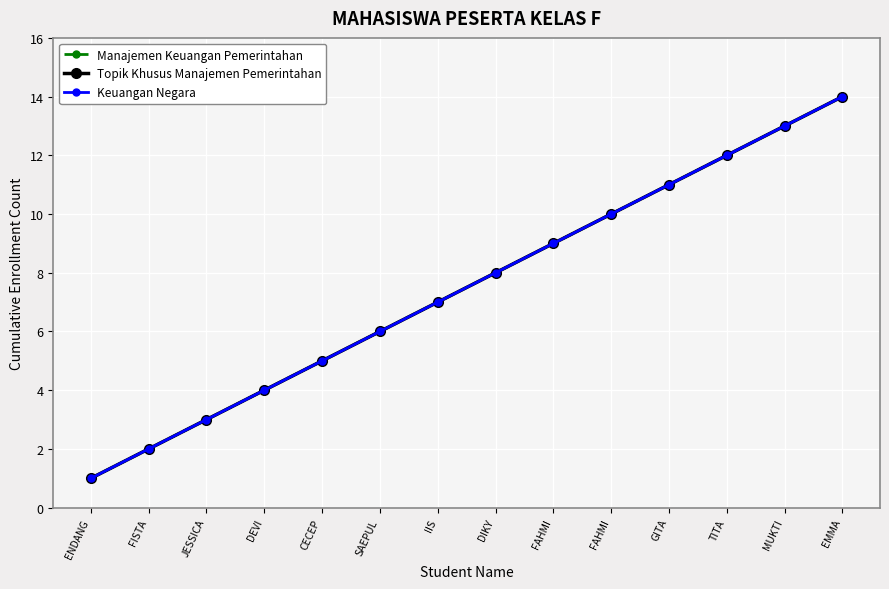

What is the label of the 2nd point from the left?

FISTA